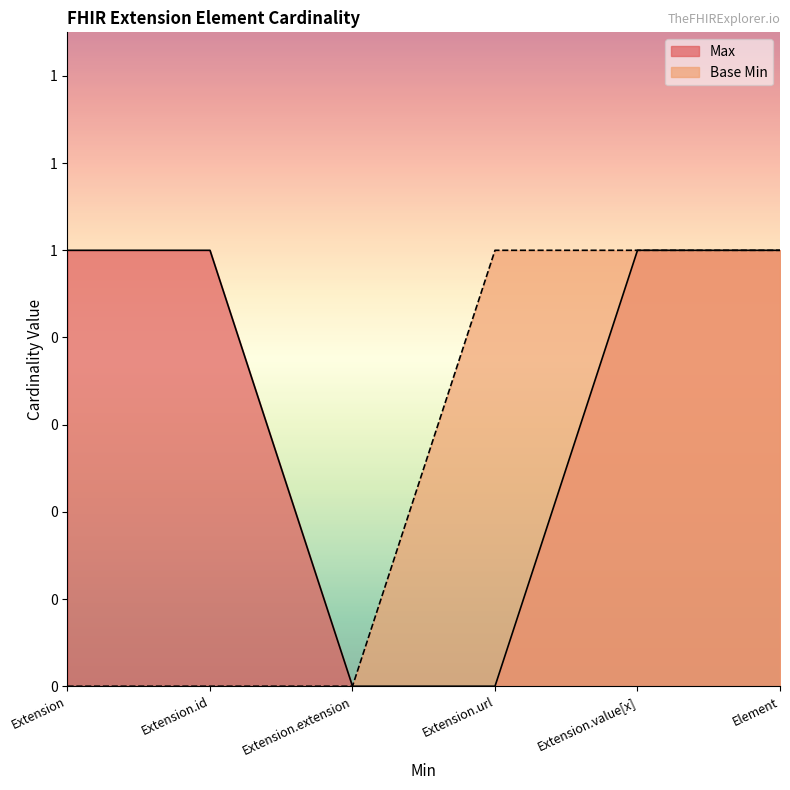

Rank the series by their maximum value, from lowest to highest.

Max, Base Min